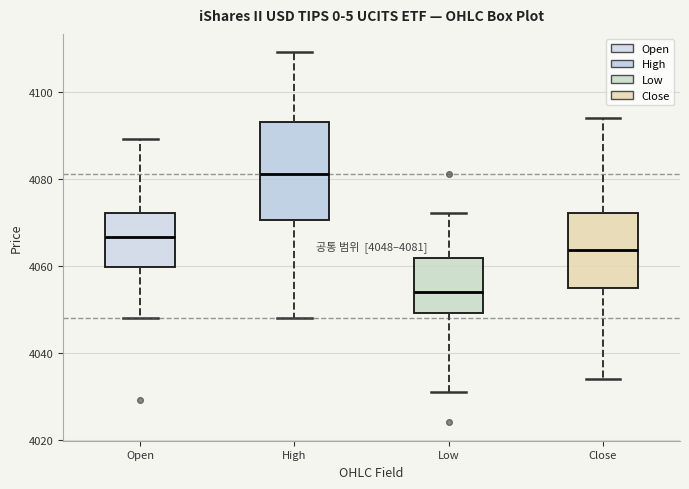

Which box is the tallest, from its lower edge to its upper edge?

High